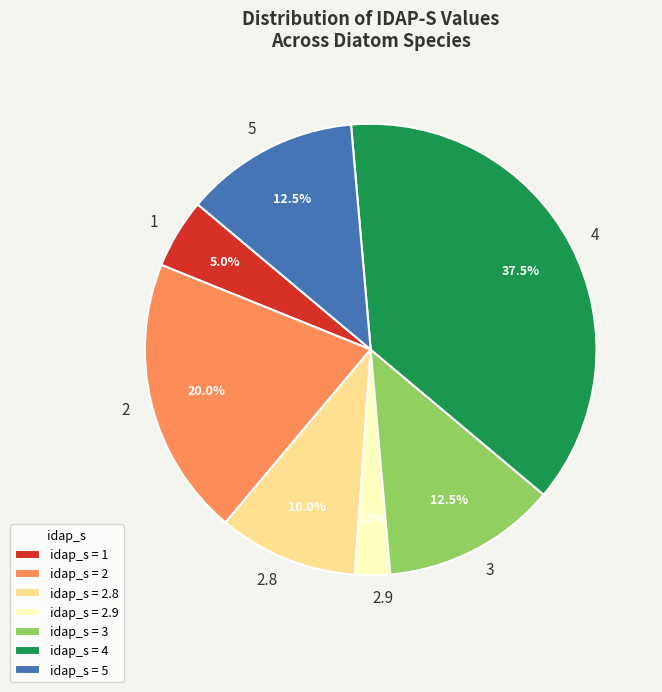

Approximately how many times larger is the value at 4 compared to 2.9?

15.0